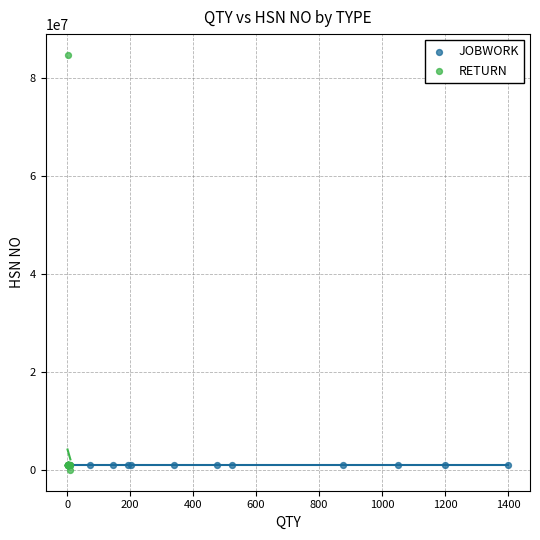

What are all the series names shown in the legend?

JOBWORK, RETURN